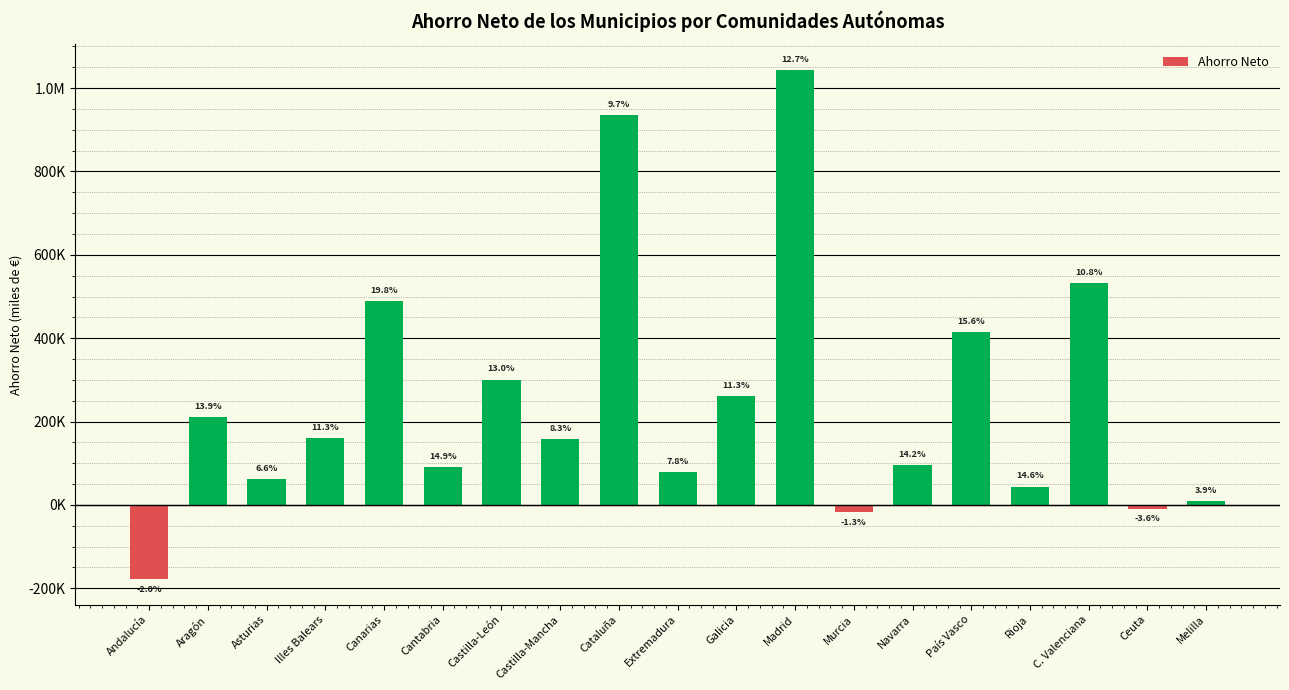

Where is the data nearest to the value 433077?

País Vasco